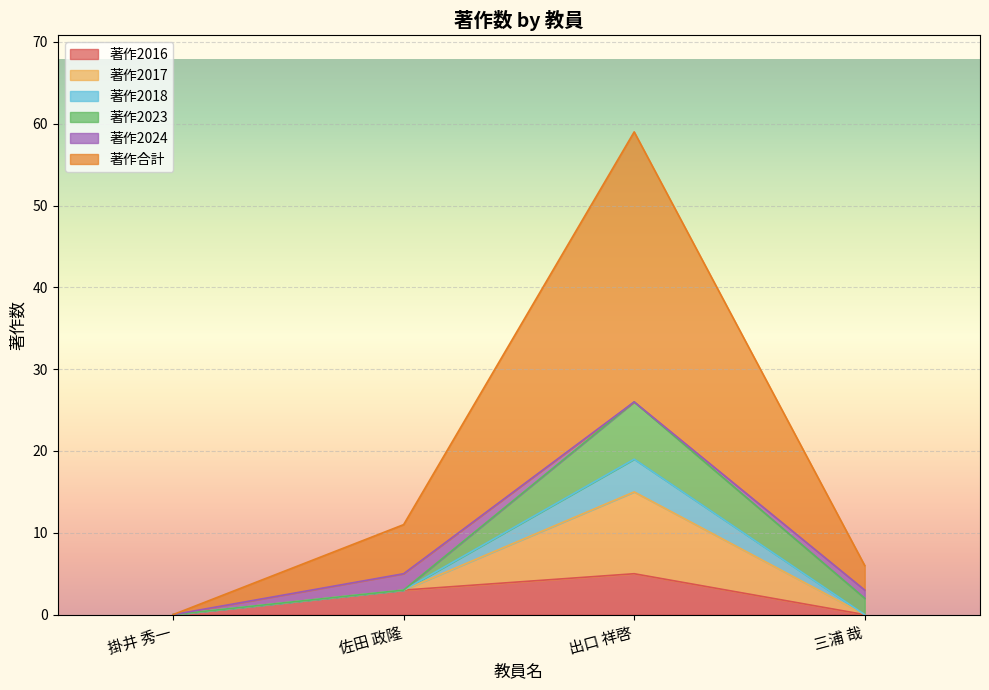

Is the value of 著作2017 at 出口 祥啓 greater than the value of 著作2018 at 出口 祥啓?

Yes